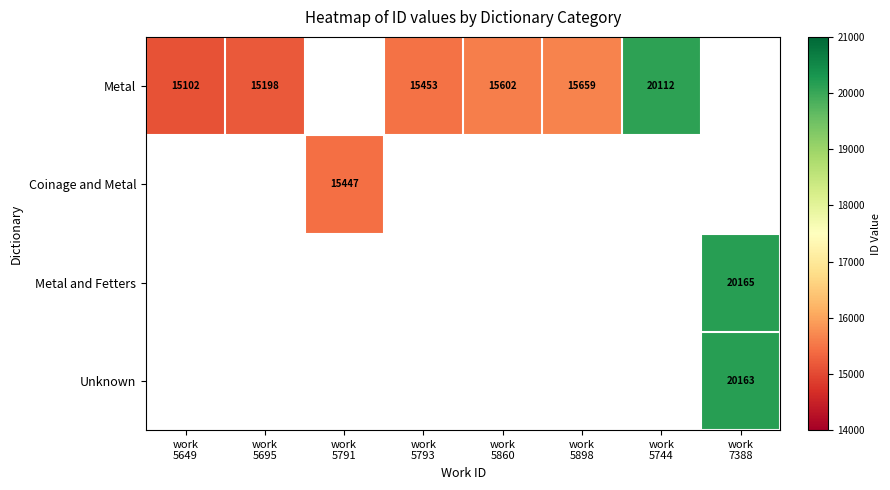

At how many categories does at least one series exceed 19105?

2